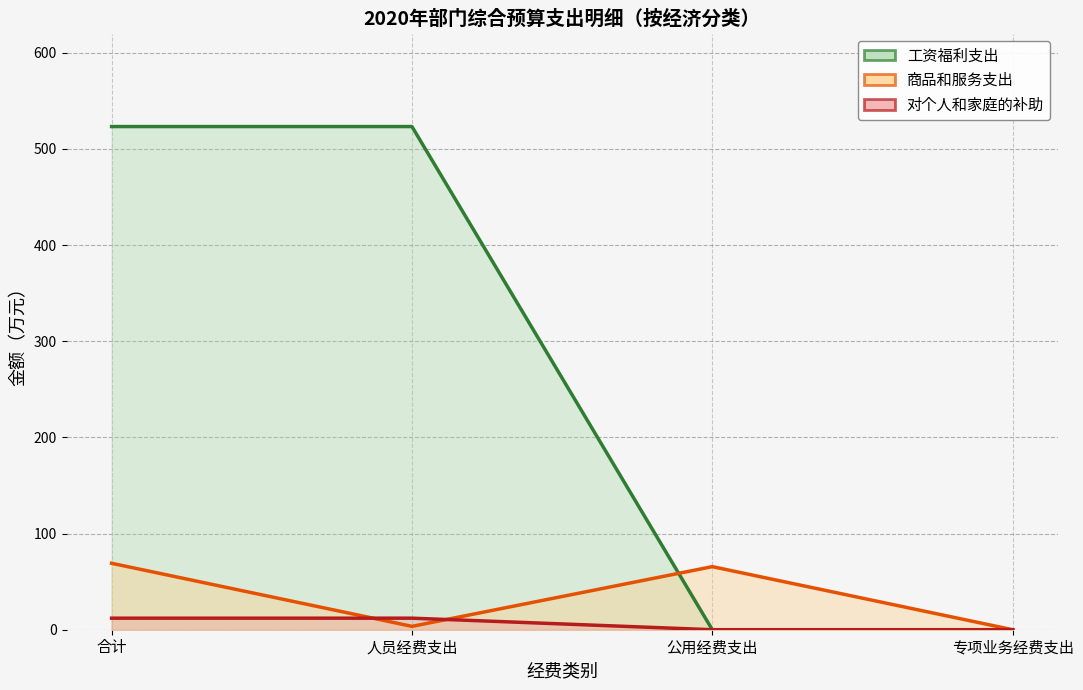

How many times do 对个人和家庭的补助 and 商品和服务支出 cross each other?

1